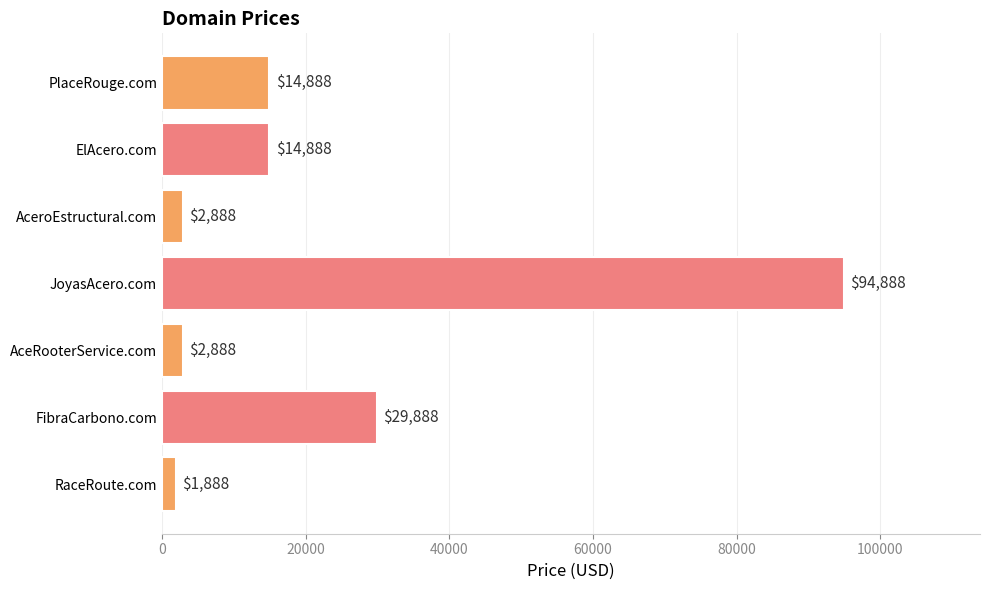

True or false: the data shows 2888 at AceRooterService.com.

True